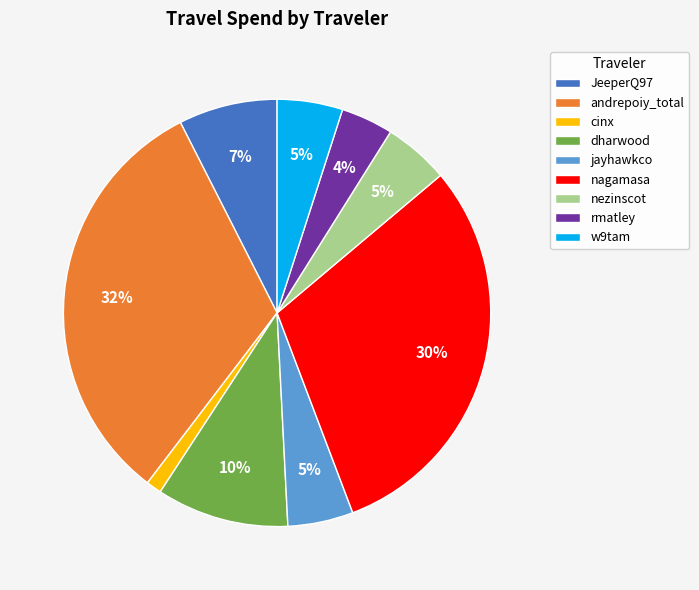

Which category has the smallest portion of the pie?

cinx